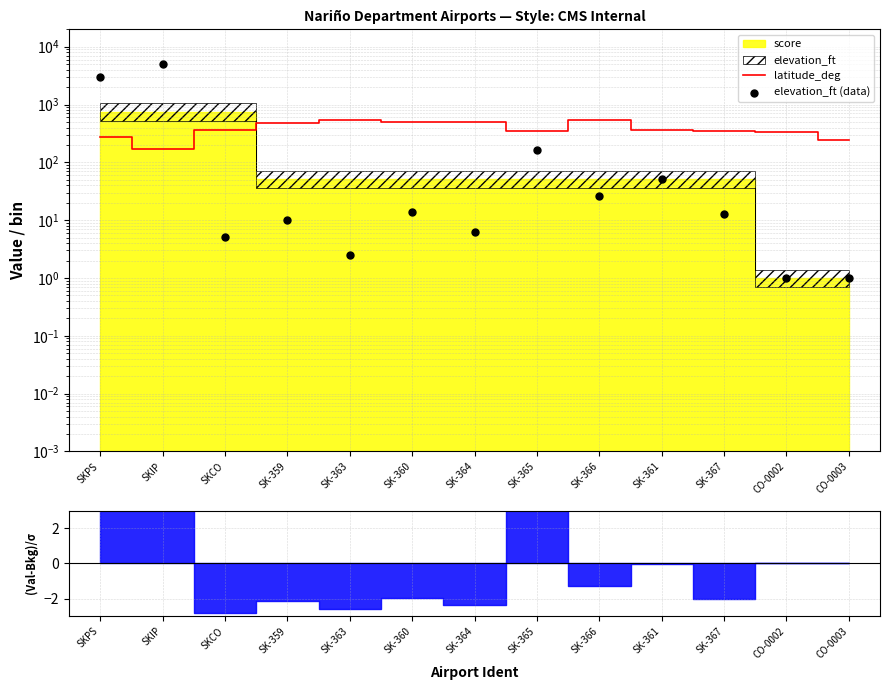

At how many categories does at least one series exceed 4685?

1